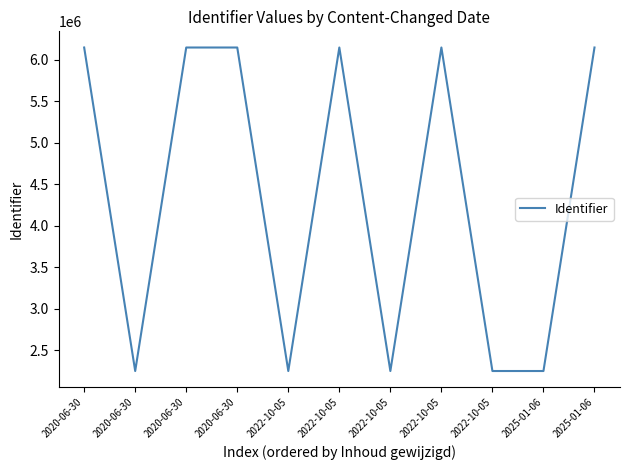

What is the maximum value shown in the chart?

6147835